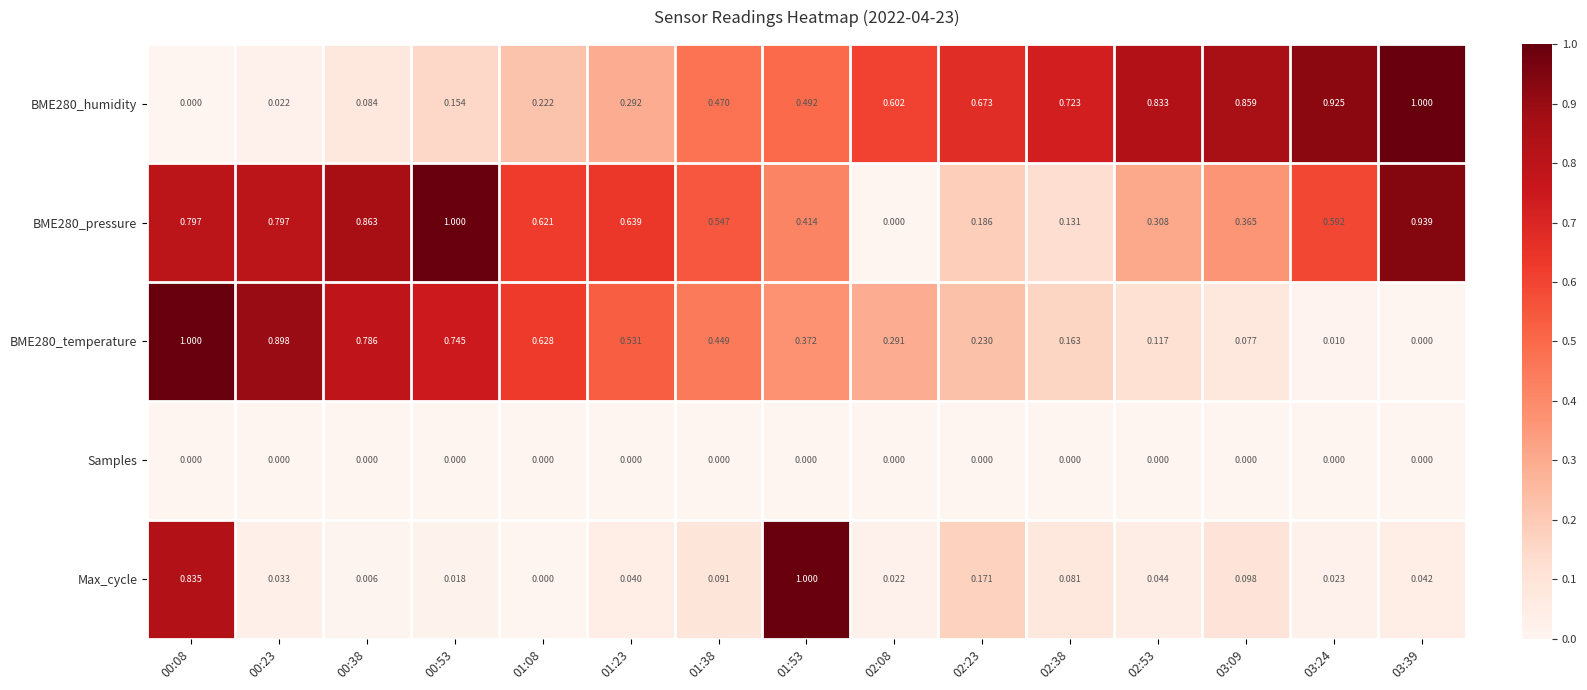

Between 00:53 and 01:53, which series saw the biggest shift?

Max_cycle